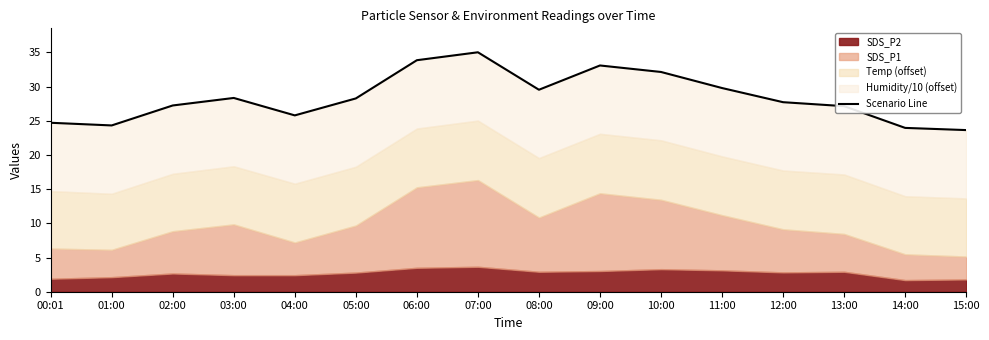

What is the difference between the maximum and minimum values?

11.4